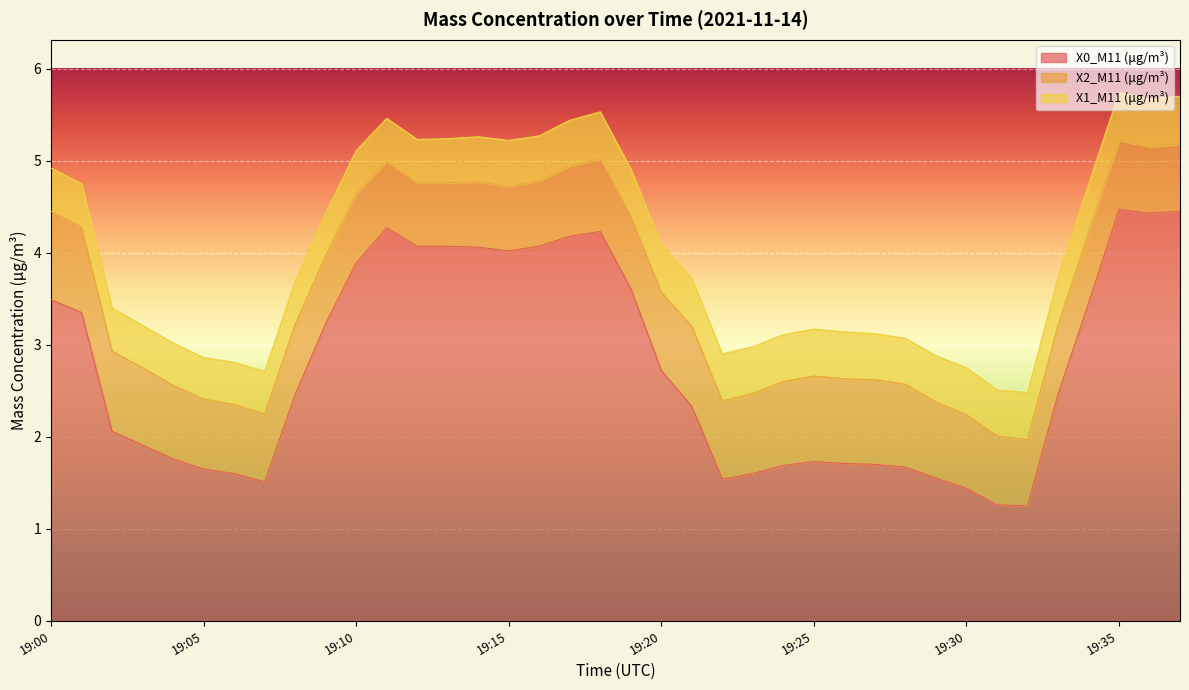

At which category does the chart reach its peak across all series?

19:35